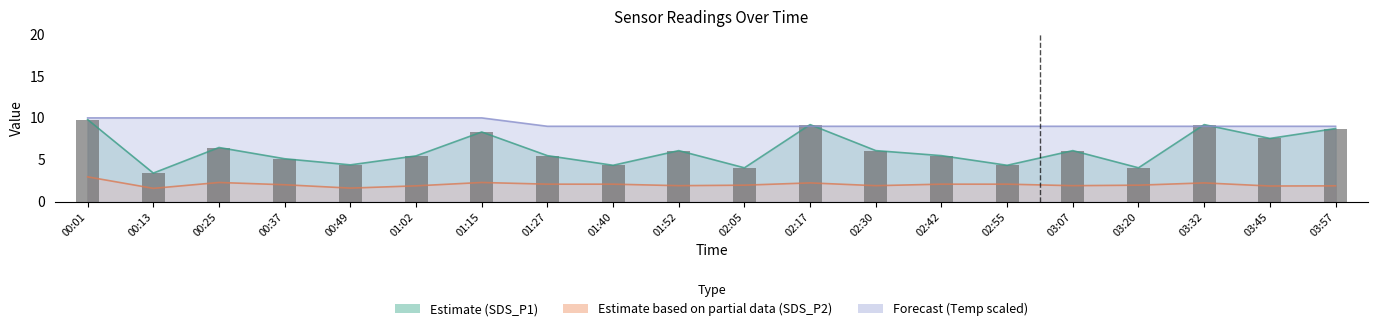

What is the difference between the second highest and minimum values?

5.8